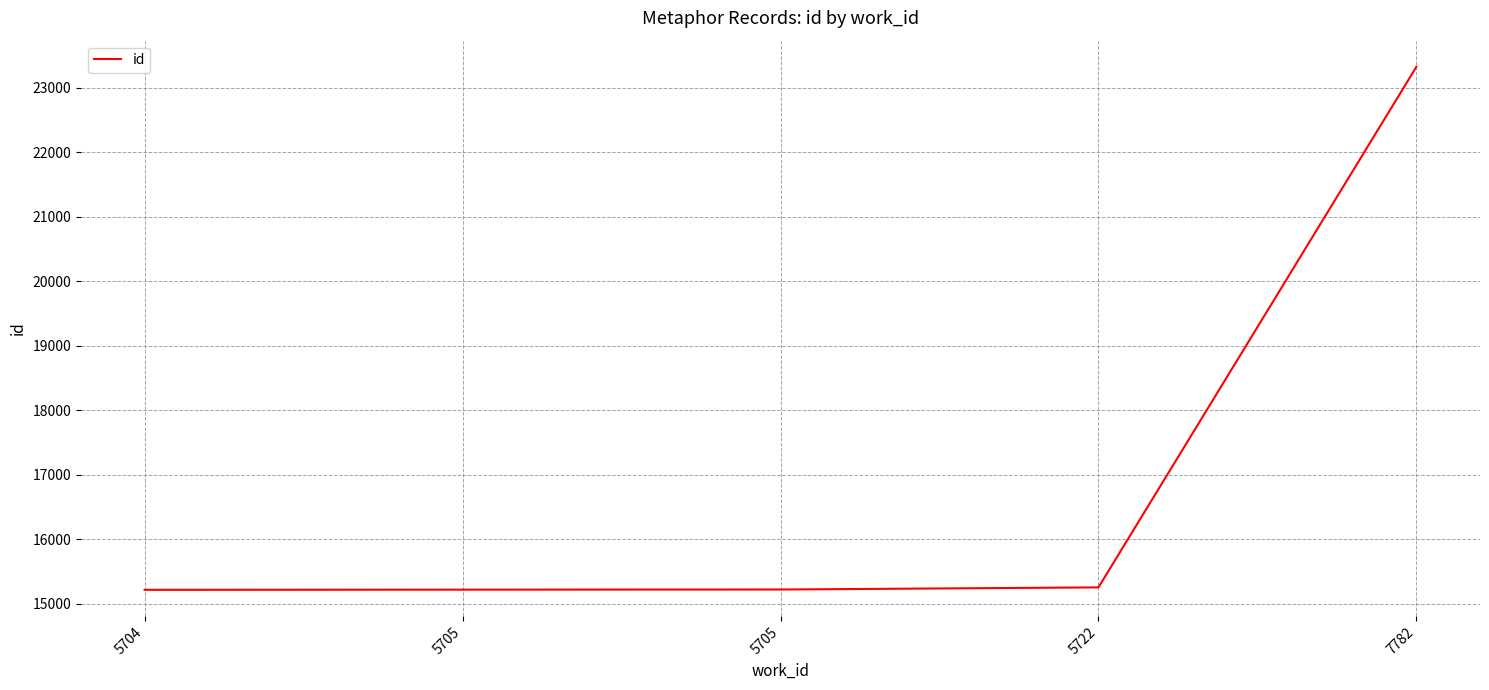

What is the sum of all values?

84230